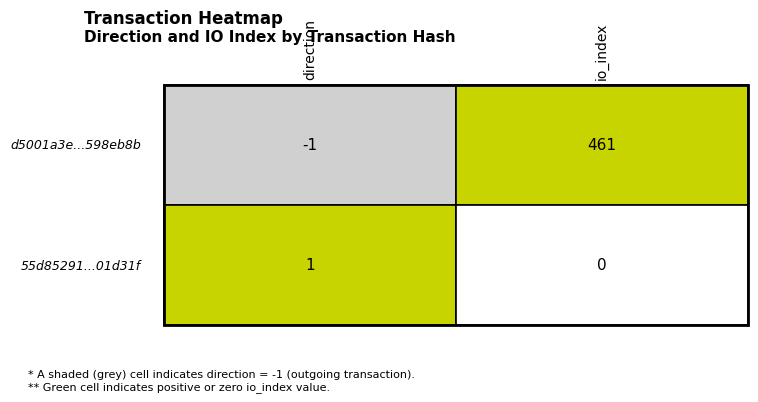

What is the sum of the d5001a3e987fcb68750e27144be82faa598eb8b values at io_index and direction?

460